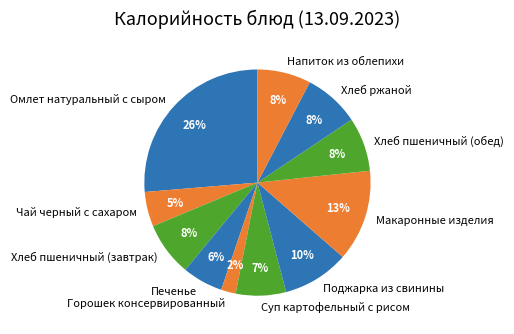

Does Макаронные изделия account for over 50% of the chart?

No